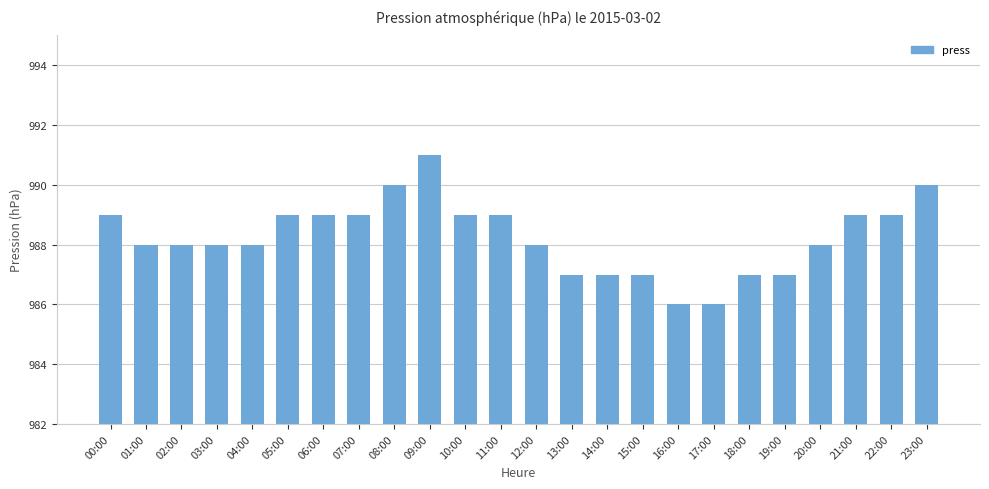

What is the sum of the values at 11:00 and 09:00?

1980